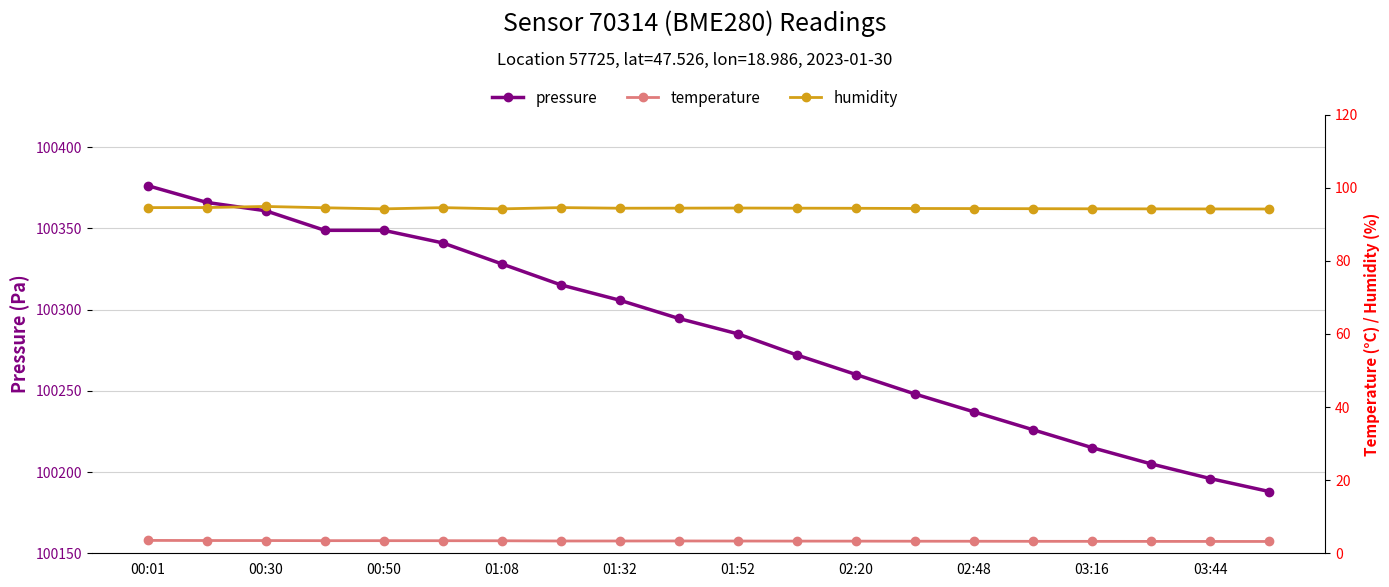

What is the value of the pressure point at the 20th from the left?

100188.0